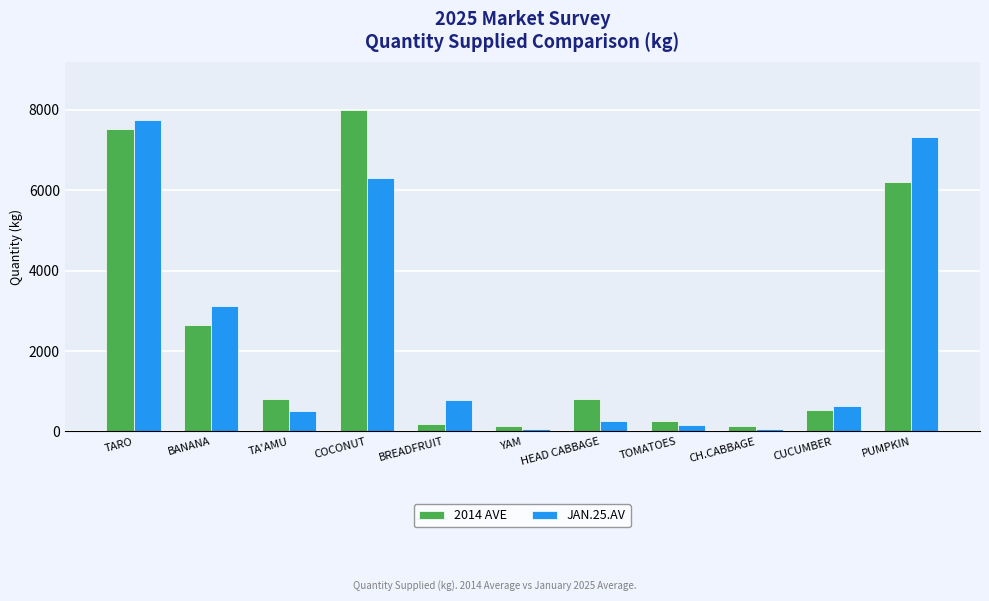

Is it true that 2014 AVE equals 258.7 at TA'AMU?

False